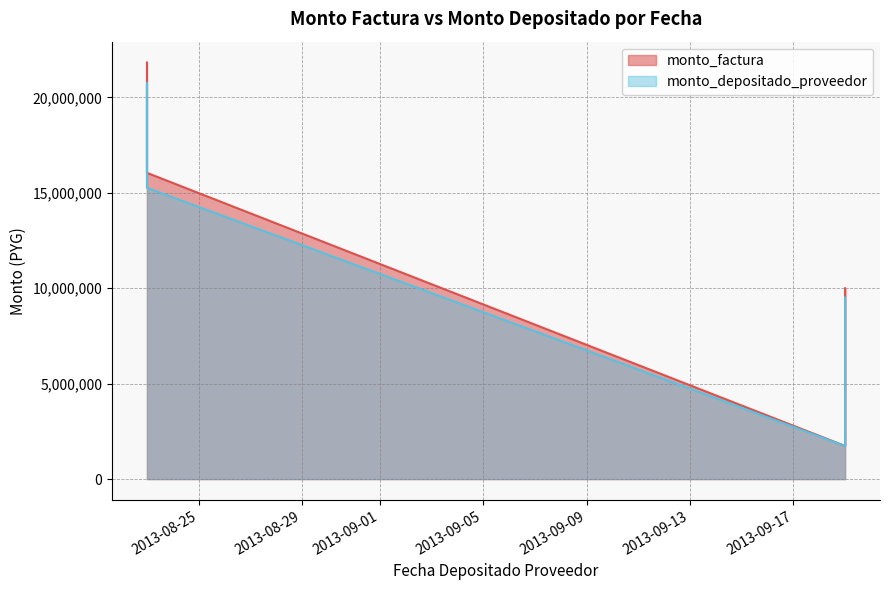

Does the chart display data point markers on the line(s)?

No